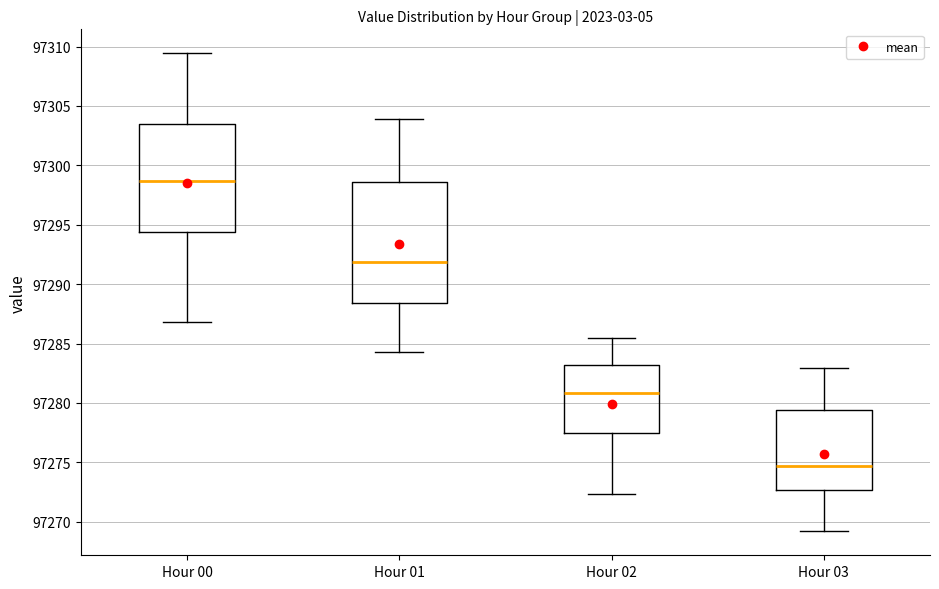

Which box's median line is the highest?

Hour 00